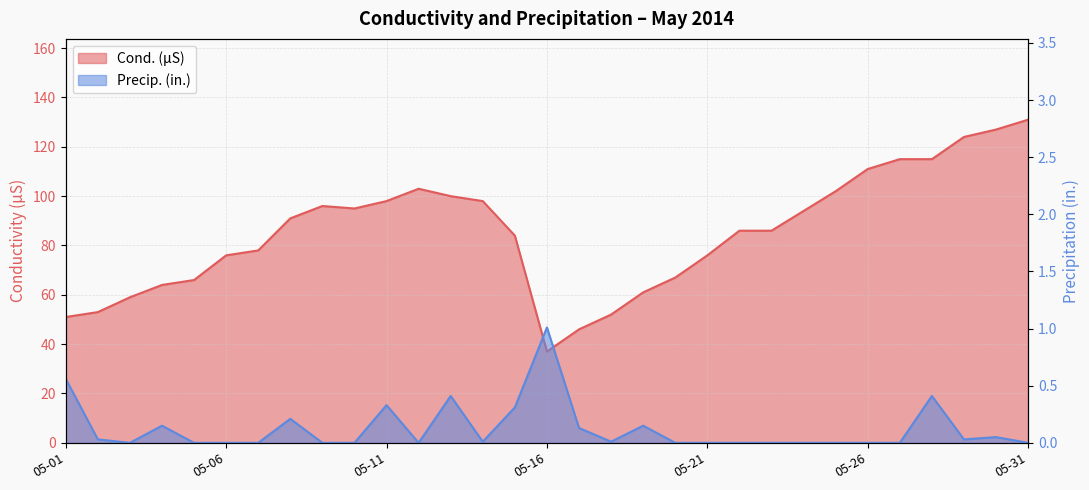

Between 2014-05-13 and 2014-05-31, which is larger?

2014-05-31